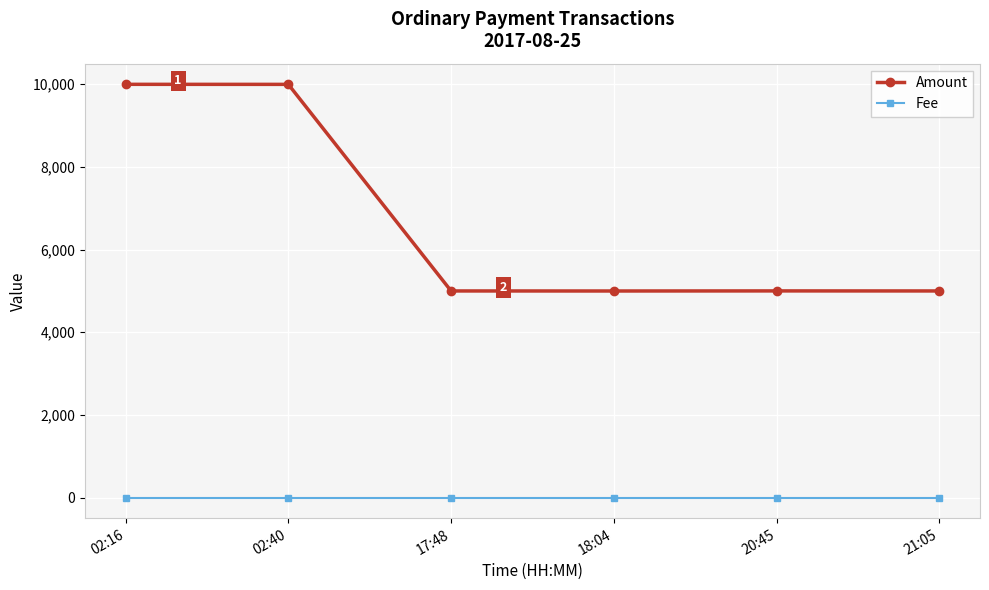

Which series has the widest spread of values?

Amount